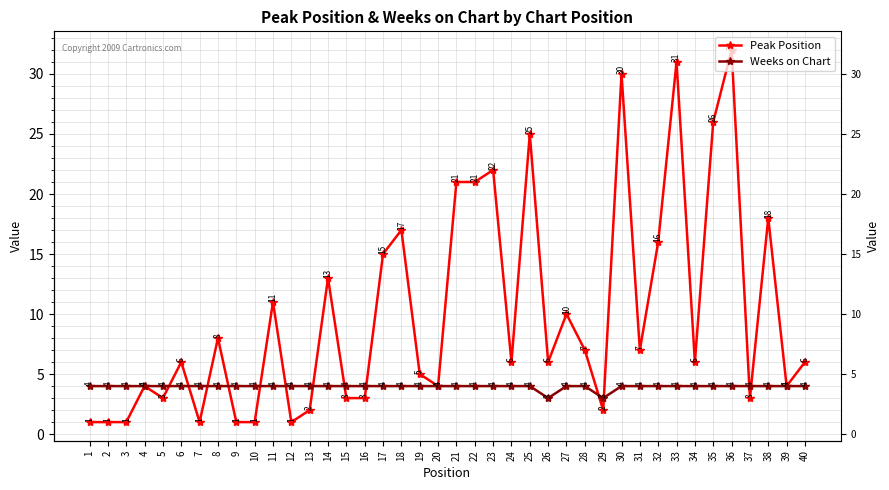

The value of Peak Position at 15 is 3. True or false?

True